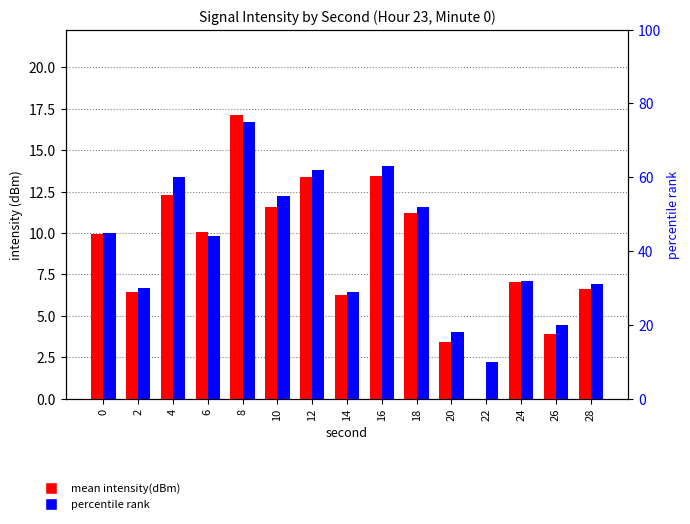

At which category is the sum across all series the highest?

8